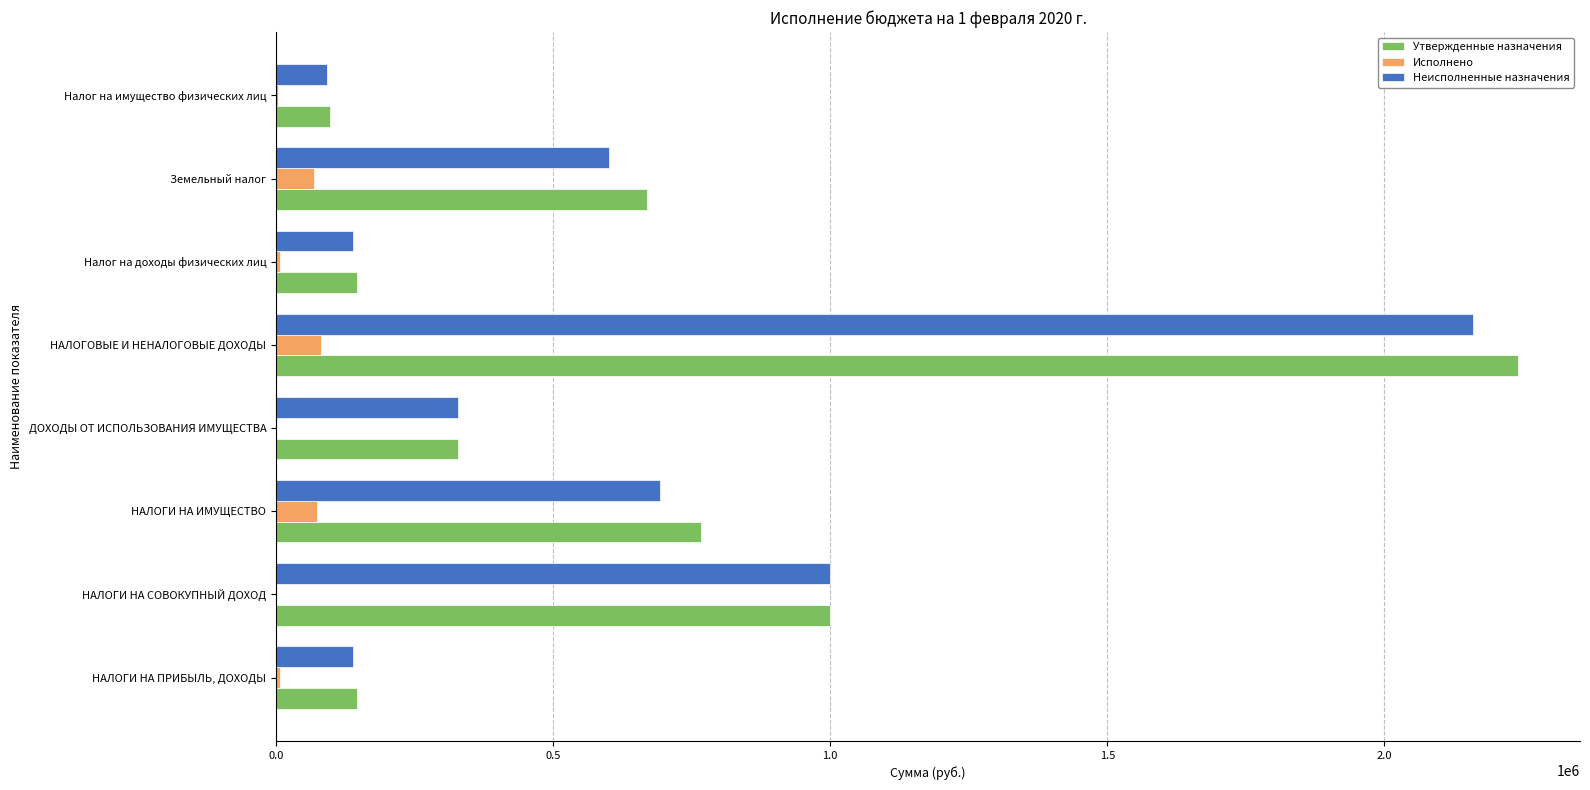

How many categories are shown in the chart?

8